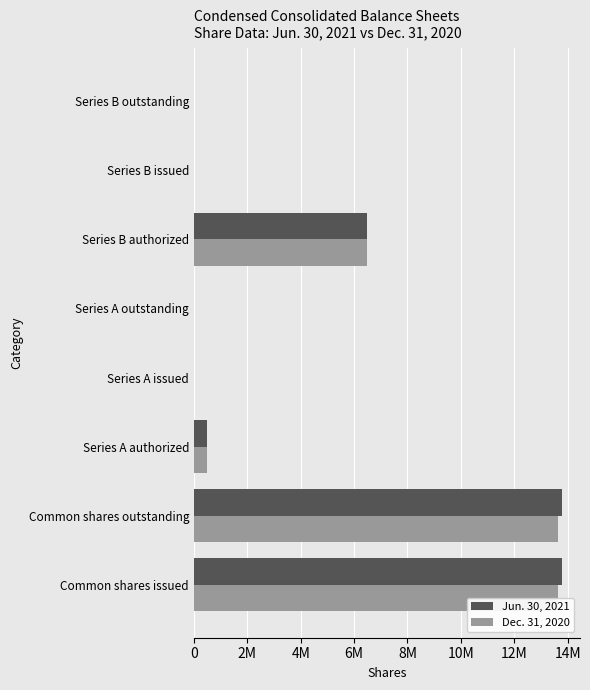

How many groups of bars are there?

8